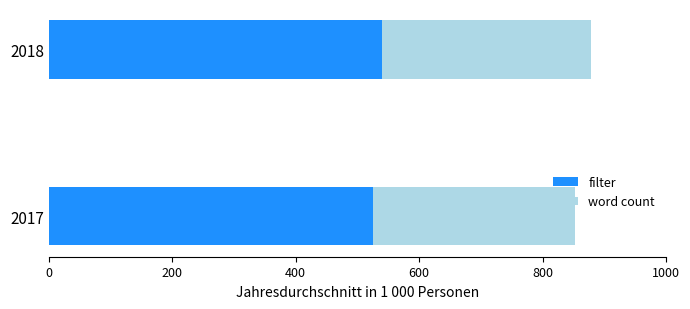

What is the approximate value of filter at 2018?

539.5